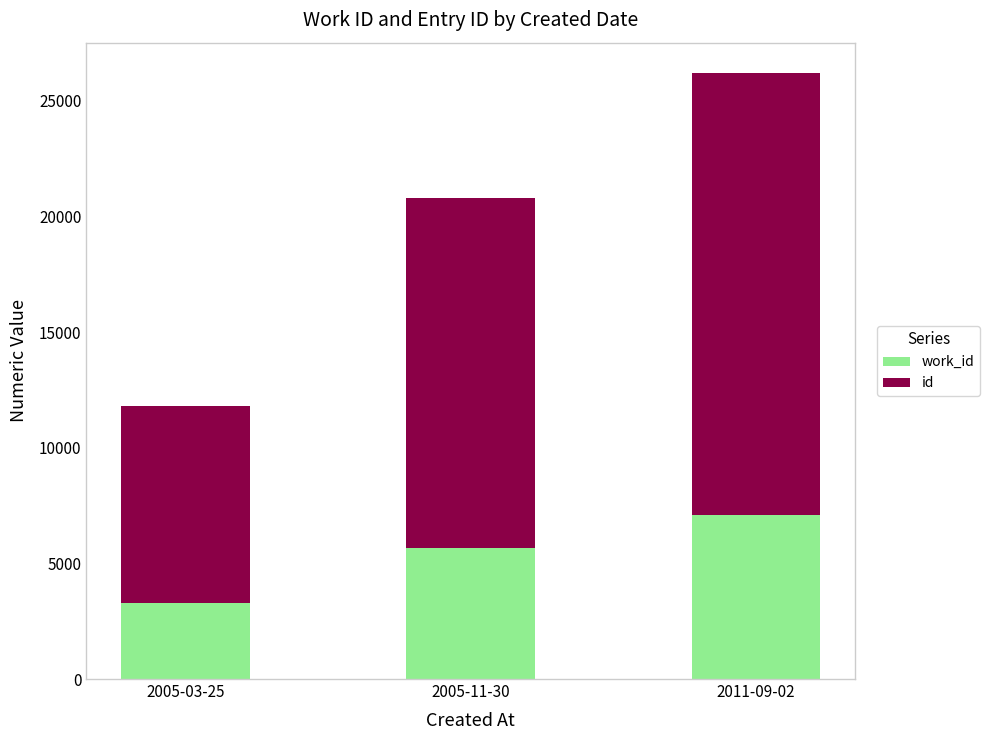

At which category is the sum across all series the highest?

2011-09-02